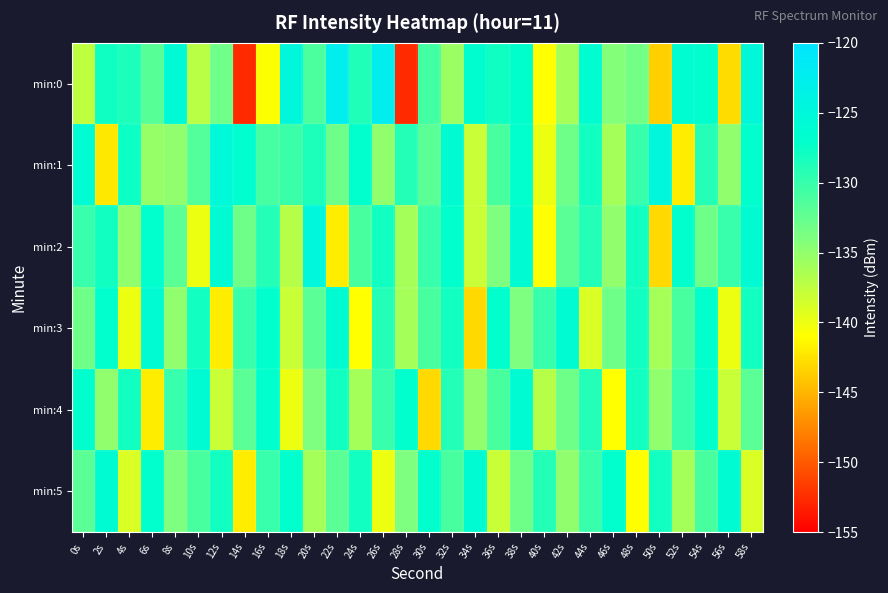

Reading left to right, transcribe all the data shown in this chart.

min:0: 0s=-137.4	2s=-127.8	4s=-128.6	6s=-131.8	8s=-125.7	10s=-137.2	12s=-133.3	14s=-152.6	16s=-140.8	18s=-125.0	20s=-131.1	22s=-122.4	24s=-128.8	26s=-122.5	28s=-152.6	30s=-130.8	32s=-135.6	34s=-126.5	36s=-127.9	38s=-126.9	40s=-141.0	42s=-136.1	44s=-126.3	46s=-134.3	48s=-133.4	50s=-143.5	52s=-126.4	54s=-127.0	56s=-143.0	58s=-125.3
min:1: 0s=-126.3	2s=-142.3	4s=-127.8	6s=-135.2	8s=-134.9	10s=-131.5	12s=-125.4	14s=-126.8	16s=-130.9	18s=-130.1	20s=-128.5	22s=-133.0	24s=-127.0	26s=-135.0	28s=-129.0	30s=-132.0	32s=-126.0	34s=-138.0	36s=-131.0	38s=-127.0	40s=-140.0	42s=-133.0	44s=-128.0	46s=-136.0	48s=-130.0	50s=-125.0	52s=-142.0	54s=-129.0	56s=-135.0	58s=-127.0
min:2: 0s=-130.0	2s=-128.0	4s=-135.0	6s=-127.0	8s=-132.0	10s=-140.0	12s=-126.0	14s=-133.0	16s=-129.0	18s=-137.0	20s=-125.0	22s=-142.0	24s=-131.0	26s=-128.0	28s=-136.0	30s=-130.0	32s=-127.0	34s=-138.0	36s=-134.0	38s=-126.0	40s=-141.0	42s=-132.0	44s=-129.0	46s=-135.0	48s=-128.0	50s=-143.0	52s=-127.0	54s=-133.0	56s=-130.0	58s=-126.0
min:3: 0s=-133.0	2s=-127.0	4s=-140.0	6s=-126.0	8s=-135.0	10s=-128.0	12s=-142.0	14s=-130.0	16s=-127.0	18s=-138.0	20s=-132.0	22s=-126.0	24s=-141.0	26s=-129.0	28s=-136.0	30s=-131.0	32s=-128.0	34s=-143.0	36s=-127.0	38s=-134.0	40s=-130.0	42s=-126.0	44s=-139.0	46s=-133.0	48s=-128.0	50s=-136.0	52s=-131.0	54s=-127.0	56s=-140.0	58s=-128.0
min:4: 0s=-127.0	2s=-135.0	4s=-128.0	6s=-142.0	8s=-130.0	10s=-126.0	12s=-138.0	14s=-132.0	16s=-127.0	18s=-140.0	20s=-134.0	22s=-128.0	24s=-136.0	26s=-130.0	28s=-127.0	30s=-143.0	32s=-129.0	34s=-135.0	36s=-131.0	38s=-126.0	40s=-137.0	42s=-133.0	44s=-129.0	46s=-141.0	48s=-128.0	50s=-135.0	52s=-130.0	54s=-127.0	56s=-138.0	58s=-132.0
min:5: 0s=-132.0	2s=-126.0	4s=-139.0	6s=-127.0	8s=-134.0	10s=-131.0	12s=-128.0	14s=-142.0	16s=-130.0	18s=-127.0	20s=-136.0	22s=-132.0	24s=-128.0	26s=-140.0	28s=-134.0	30s=-127.0	32s=-131.0	34s=-126.0	36s=-138.0	38s=-133.0	40s=-129.0	42s=-135.0	44s=-130.0	46s=-127.0	48s=-141.0	50s=-128.0	52s=-136.0	54s=-131.0	56s=-126.0	58s=-139.0